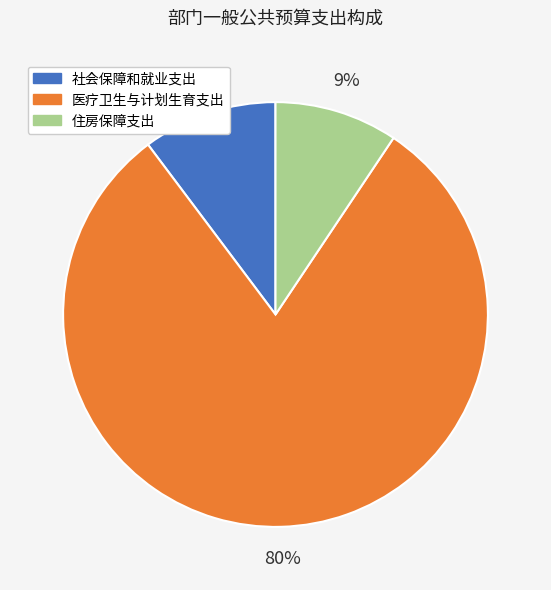

True or false: 医疗卫生与计划生育支出 accounts for 95% of the total.

False